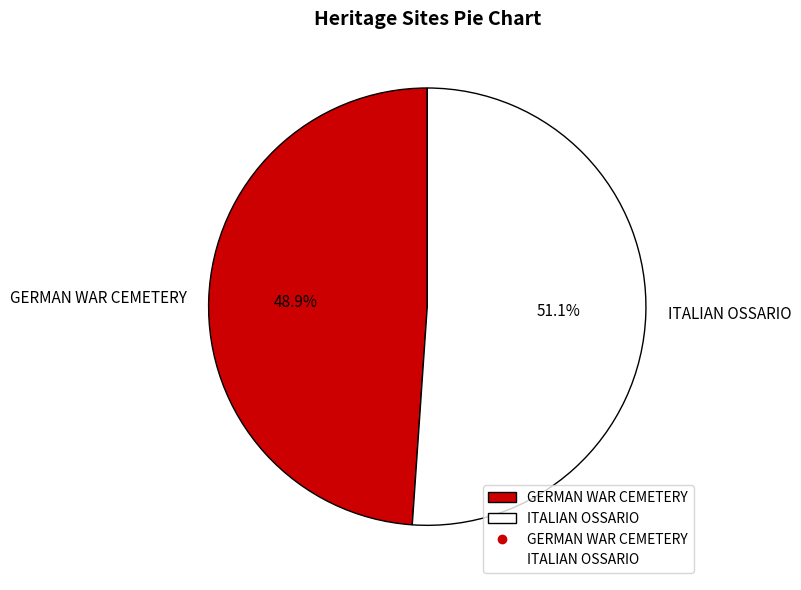

True or false: GERMAN WAR CEMETERY accounts for 49% of the total.

True